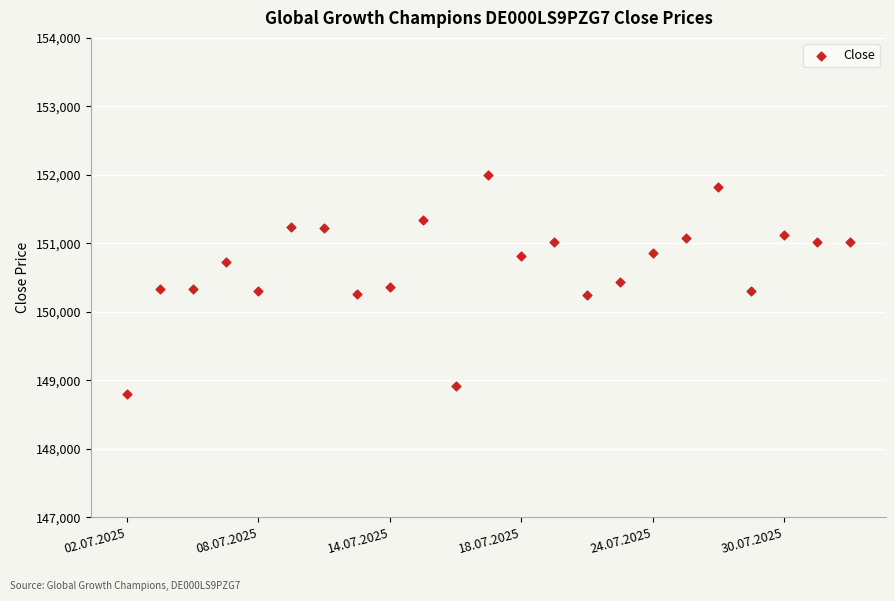

What is the range of Y values (max minus min)?

3199